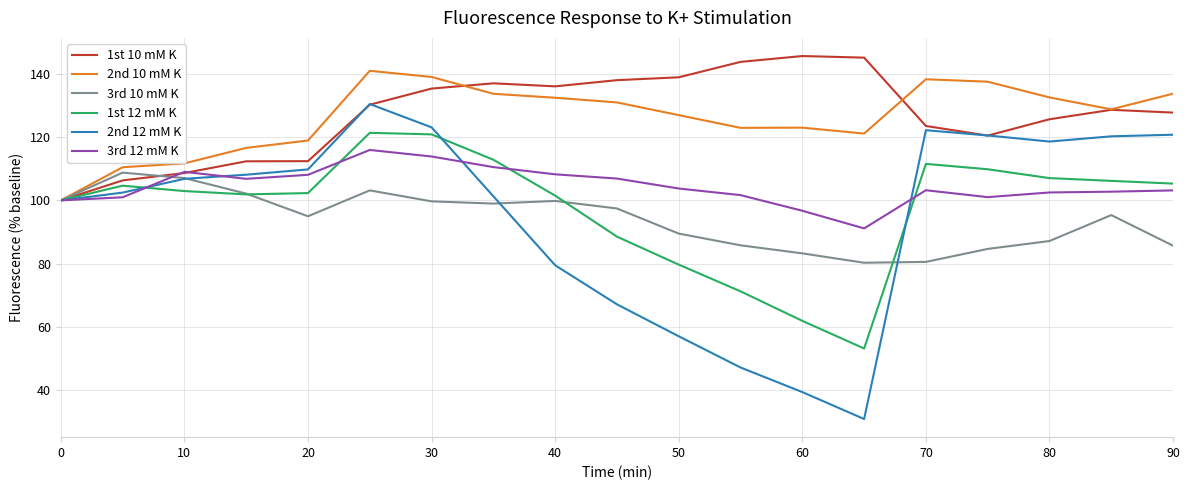

Which series has the widest spread of values?

2nd 12 mM K